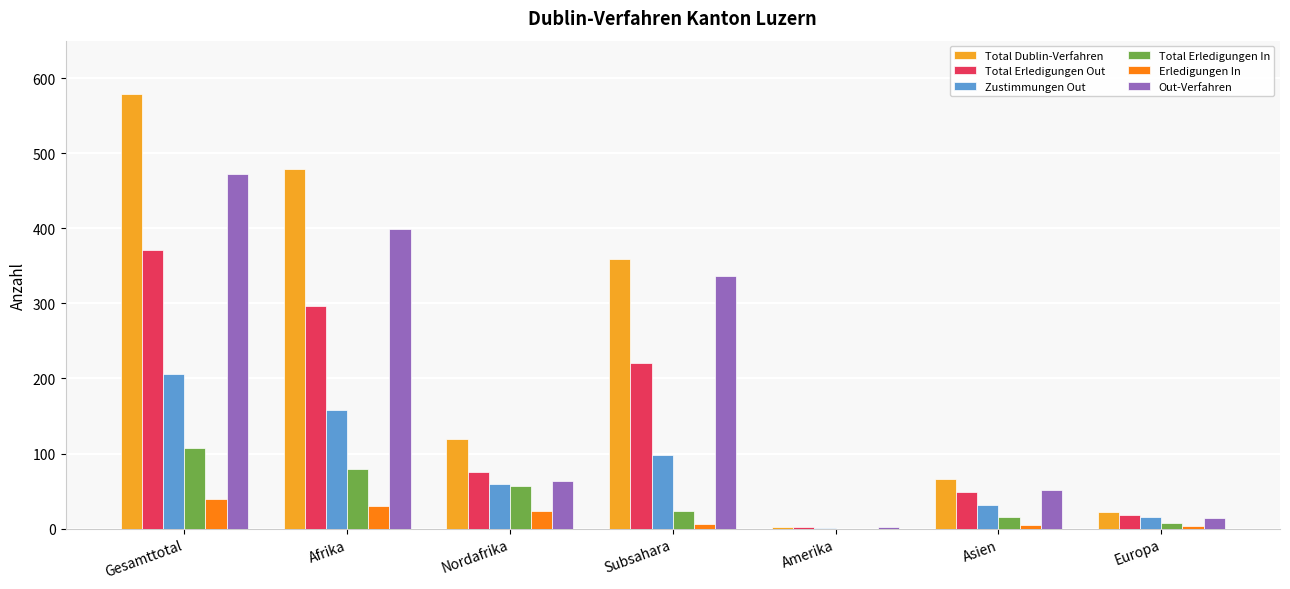

Between Subsahara and Asien, which series saw the biggest shift?

Total Dublin-Verfahren